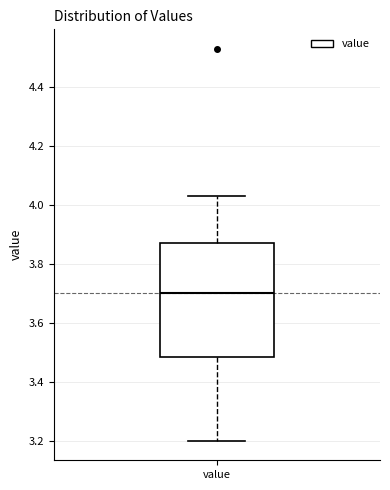

Read this box plot against the y-axis: the position of the median line, the range covered by the box, and the ends of both whiskers. The values are not printed on the chart, so give them approximately, as read against the axis.

median 3.70, box 3.48 to 3.88, whiskers 3.20 to 4.04